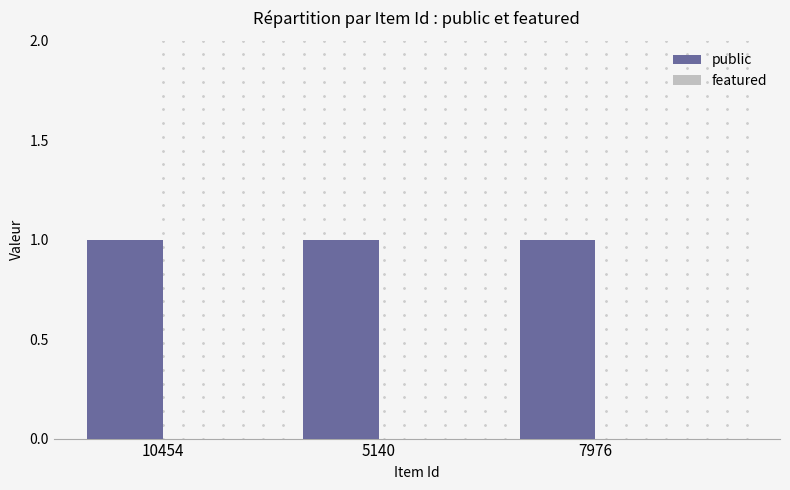

Rank the series by their maximum value, from highest to lowest.

public, featured